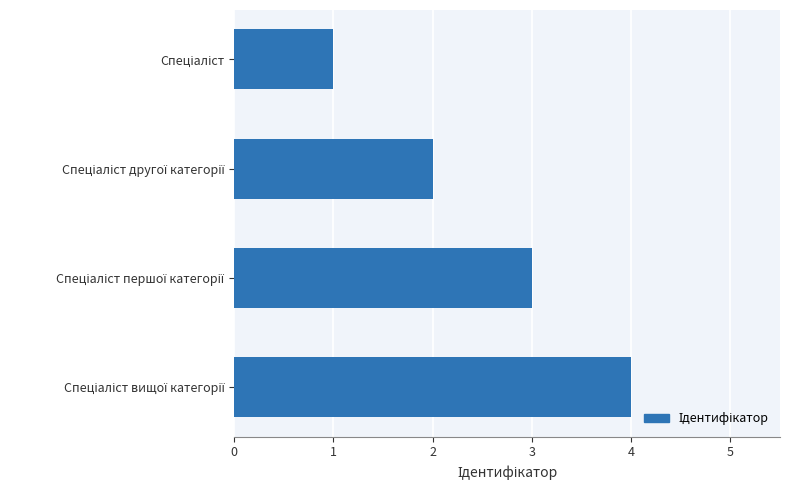

What is the greatest value displayed?

4